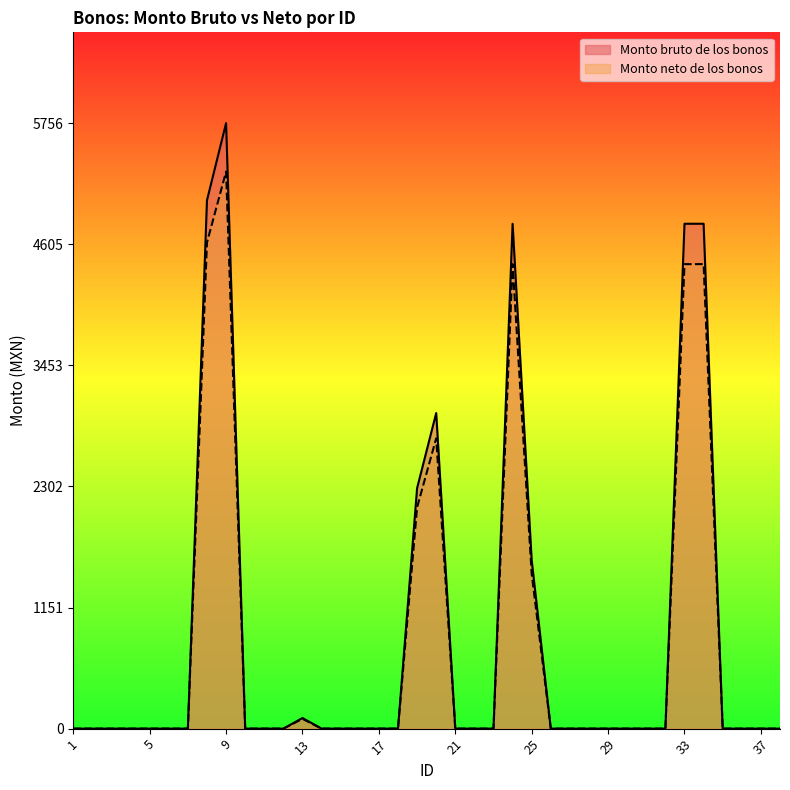

True or false: Monto neto de los bonos and Monto bruto de los bonos cross at least once.

False